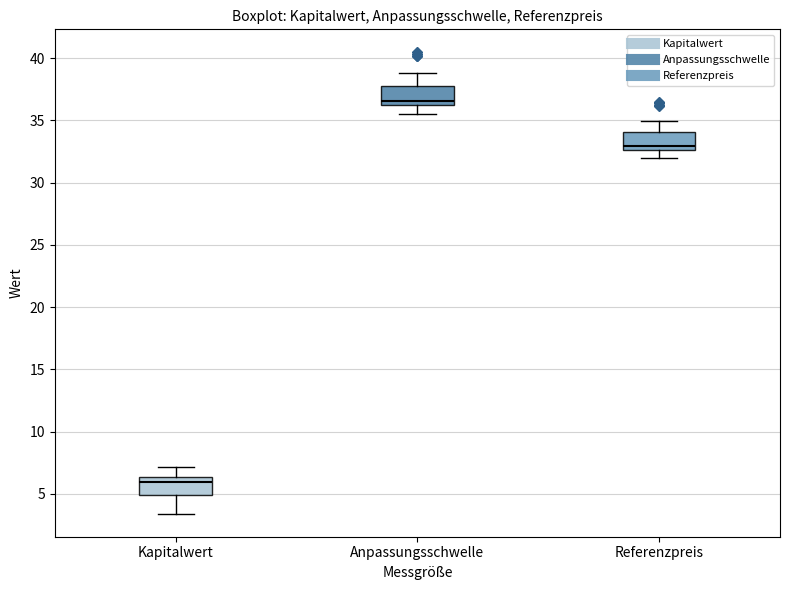

Which box's median line is the lowest?

Kapitalwert